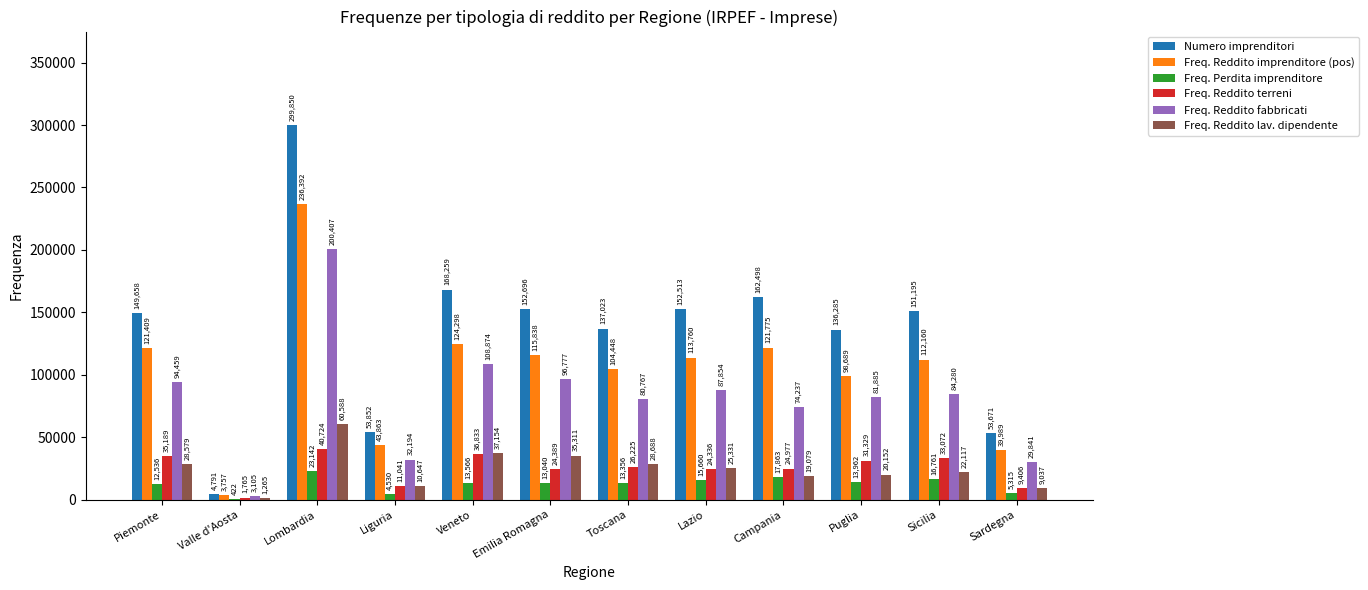

Between Liguria and Puglia, which series saw the biggest shift?

Numero imprenditori